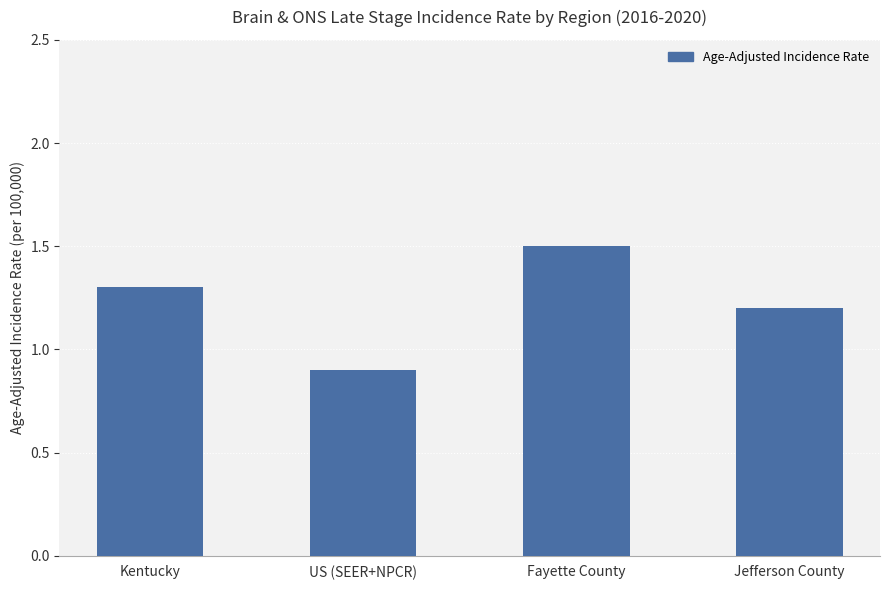

Which category has the lowest value across all series?

US (SEER+NPCR)